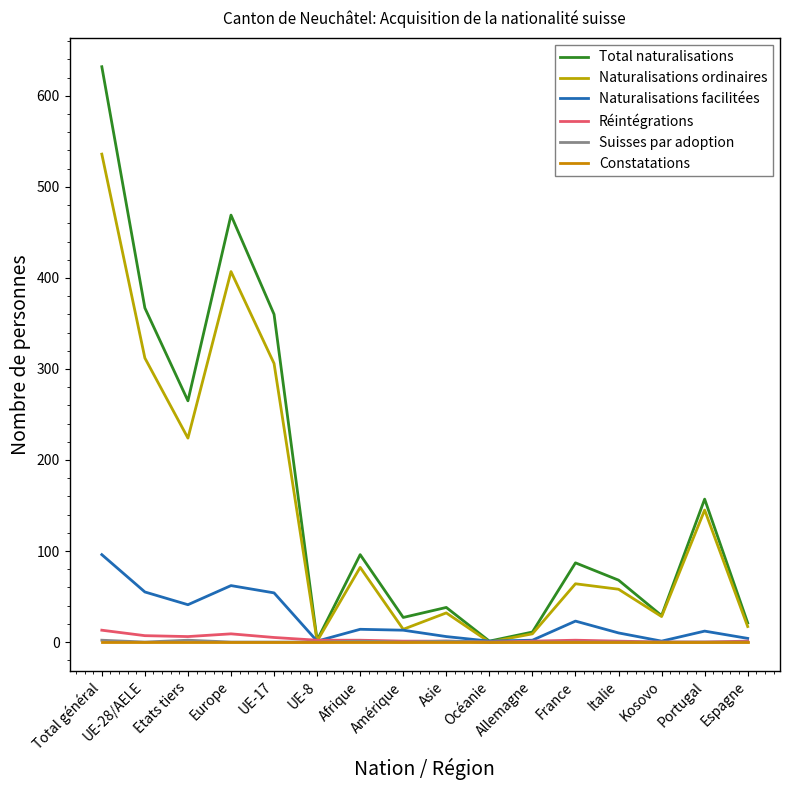

What is the spread (max minus min) of values at Kosovo?

29